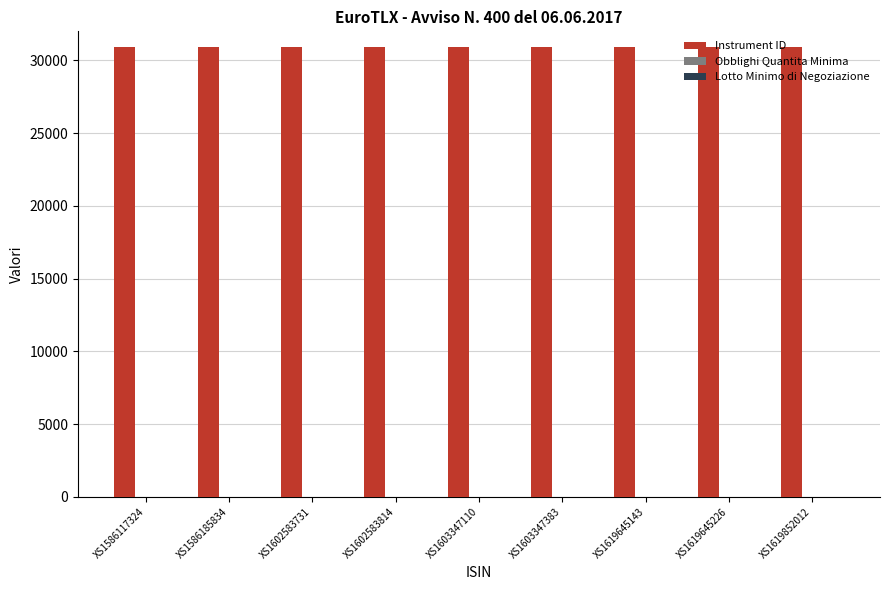

What is the greatest value displayed?

30911